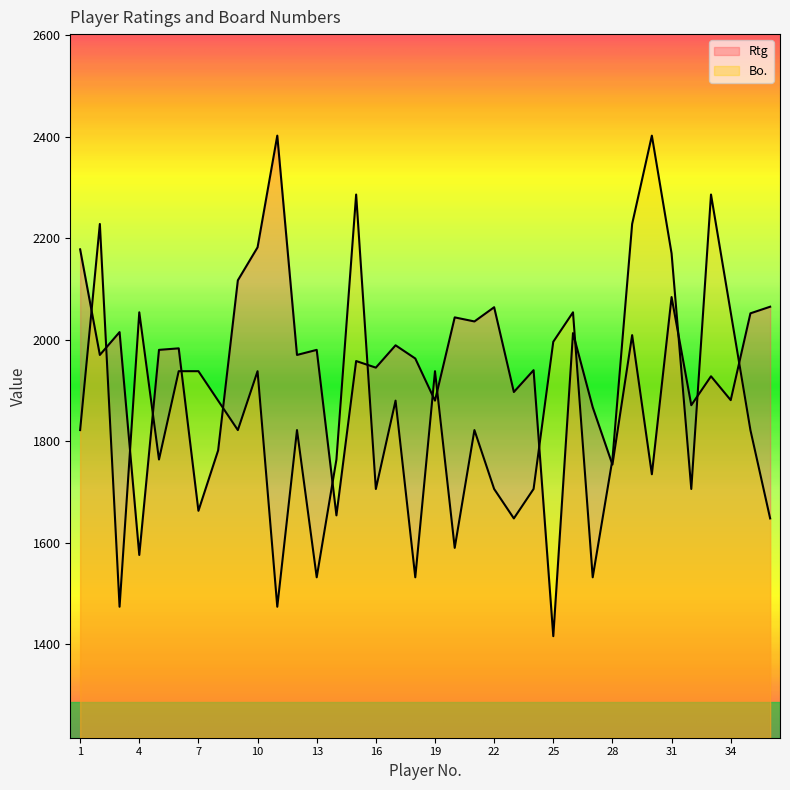

How many interior local peaks does the Bo. series have?

11